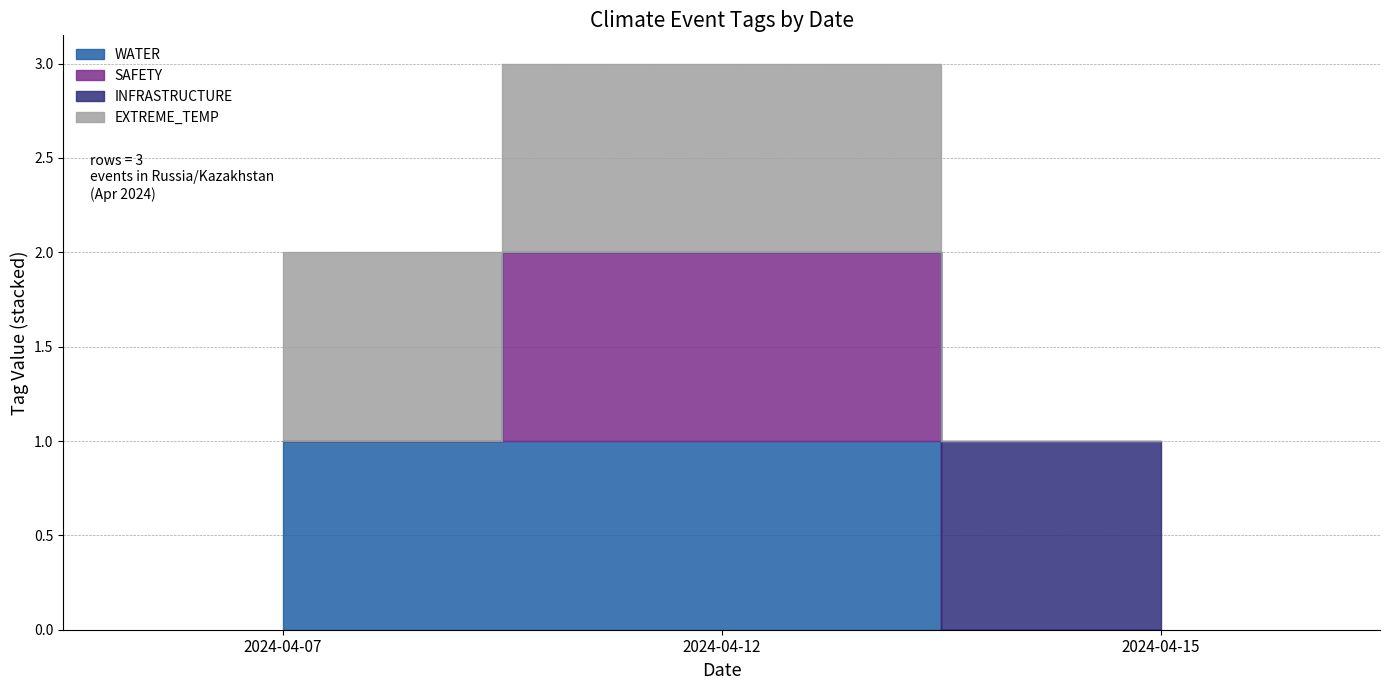

Which has a higher value, 2024-04-12 or 2024-04-15?

2024-04-12